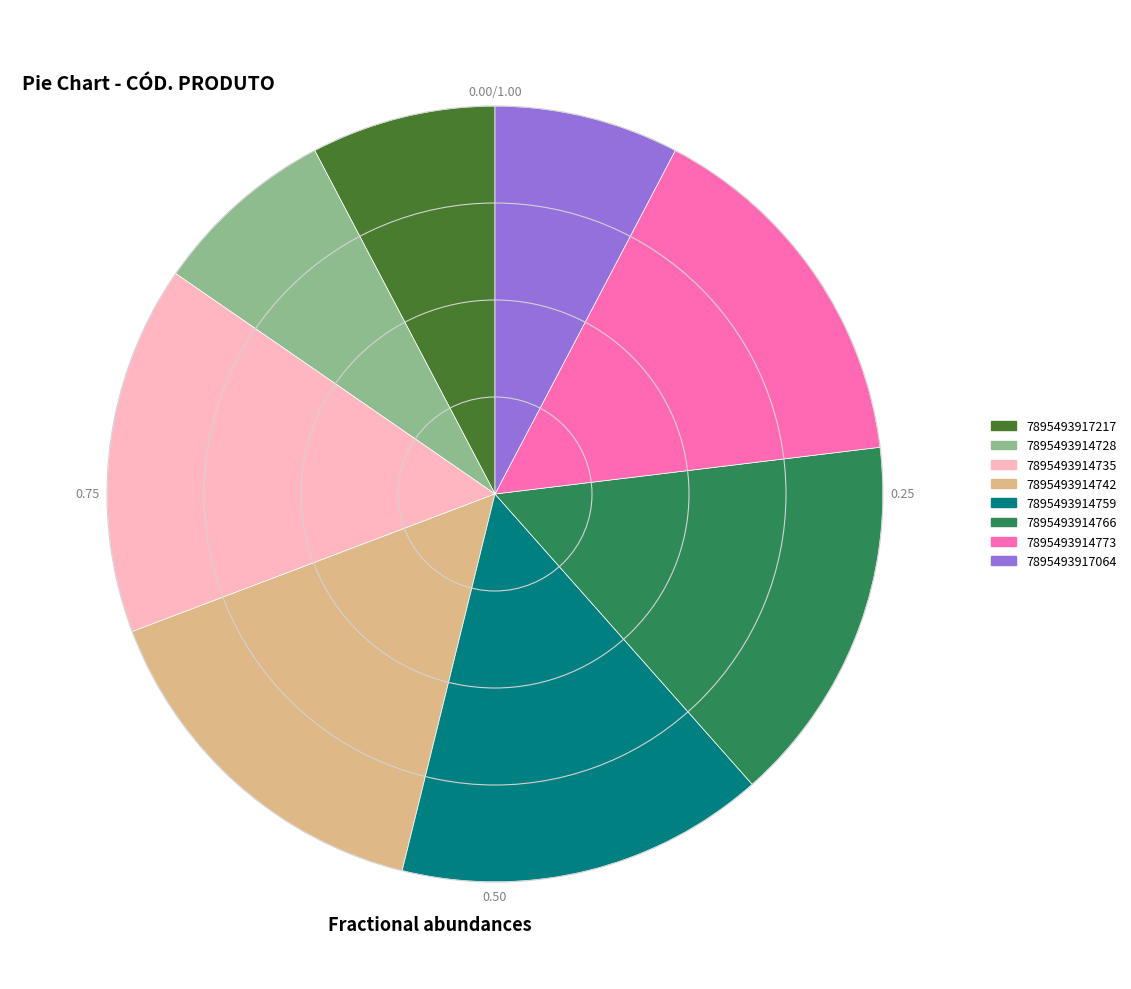

Between 7895493917217 and 7895493914766, which is larger?

7895493914766